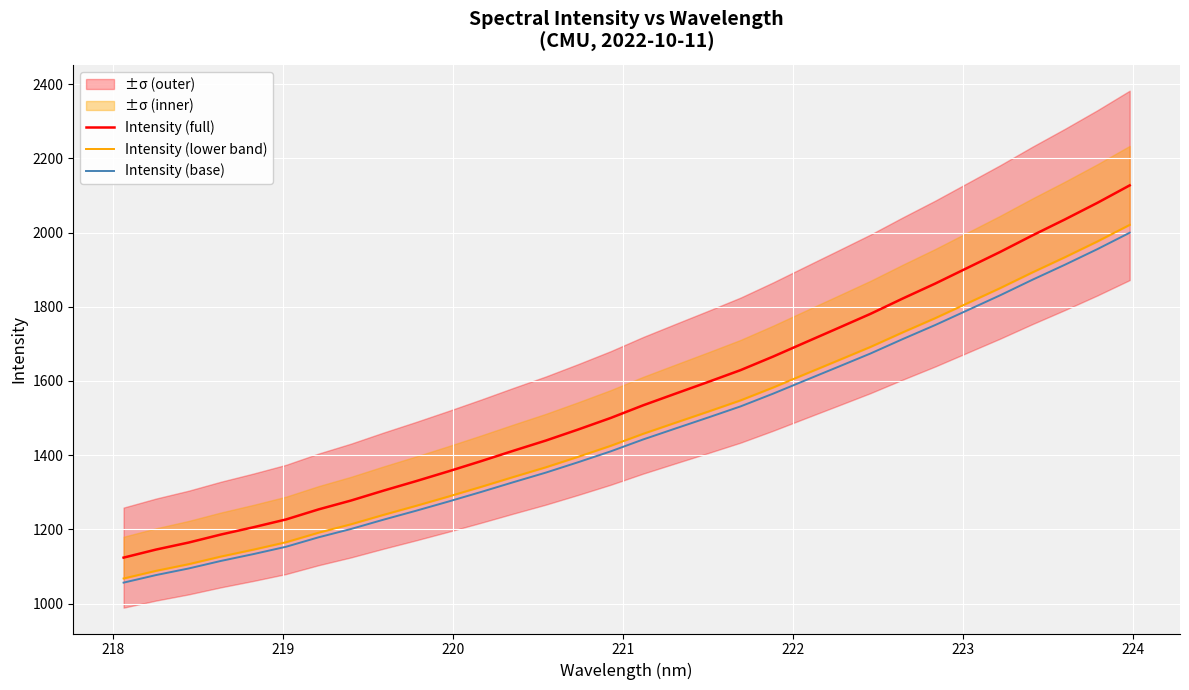

True or false: Intensity (full) and Intensity (base) intersect in this chart.

False